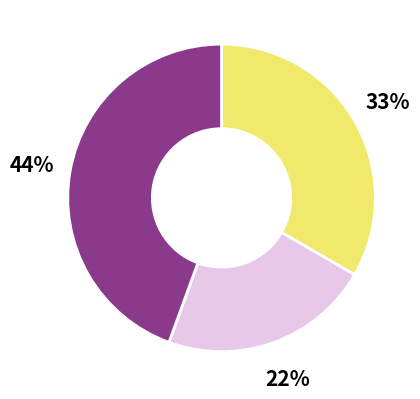

Does any single category account for the majority?

No